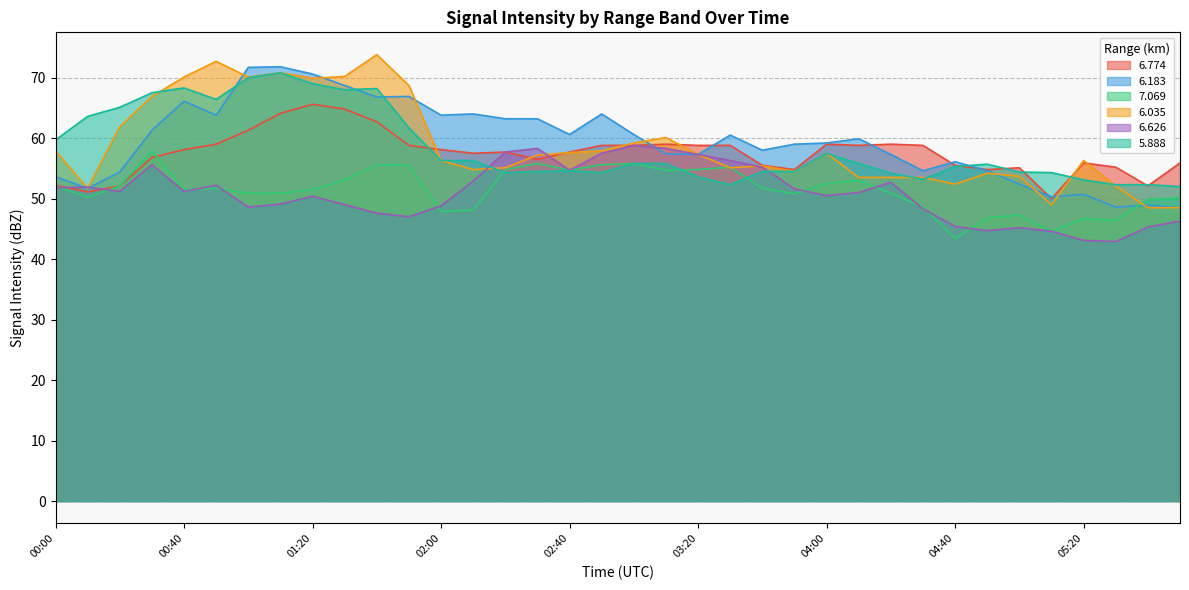

What is the difference between the maximum and second lowest values in the   6.774 series?

14.5